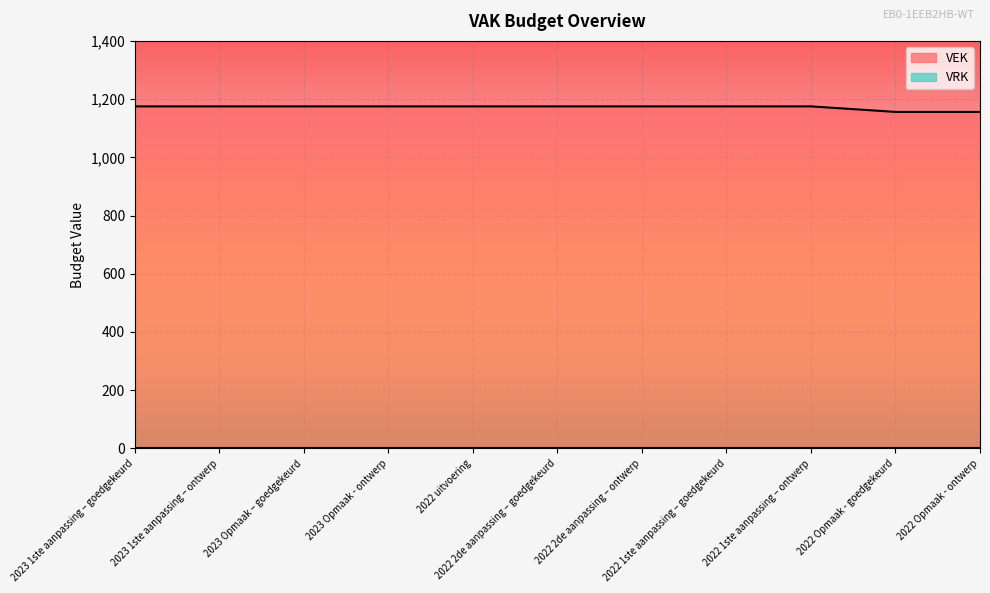

What is the label of the 2nd point from the right?

2022 Opmaak - goedgekeurd